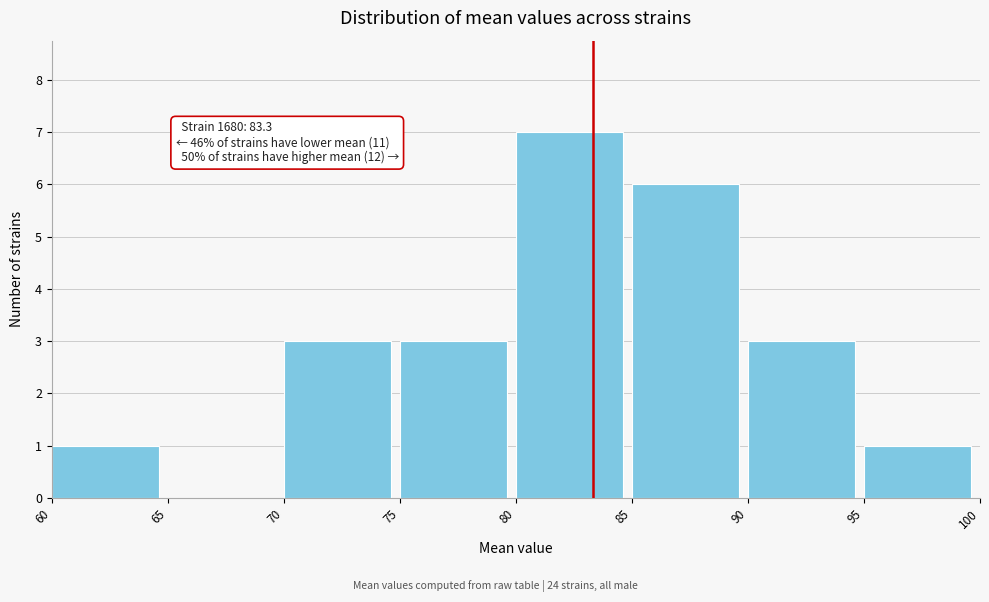

Over which range of the x-axis is the bar tallest?

80 to 85